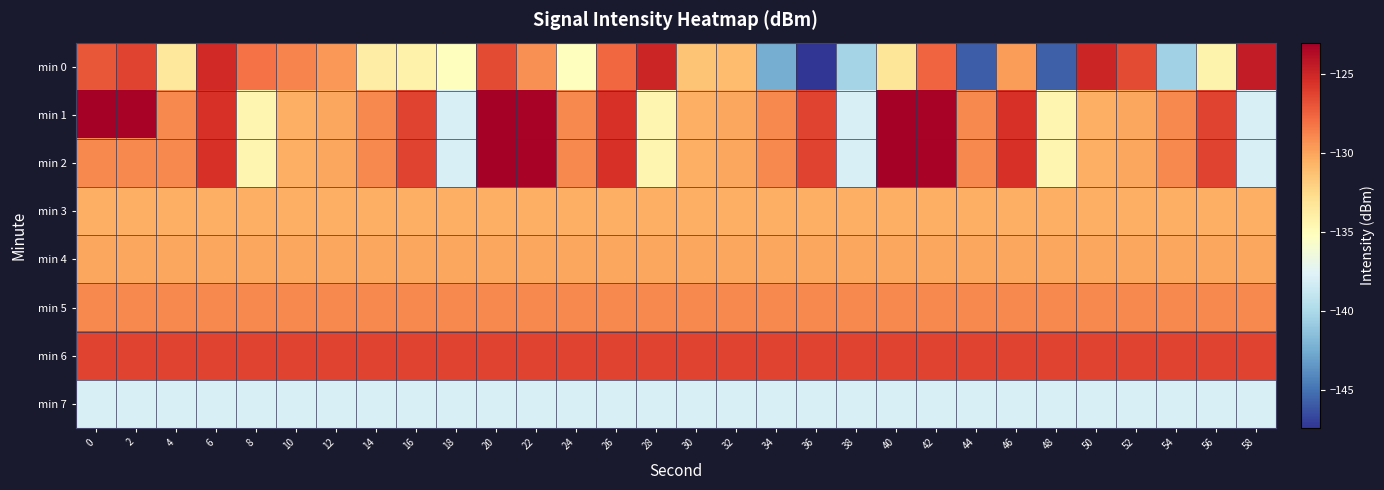

Reading right to left, extract all data points from this chart.

min 0: 58=-124.5	56=-134.3	54=-140.5	52=-126.6	50=-125.0	48=-145.7	46=-129.8	44=-145.8	42=-127.6	40=-133.2	38=-140.3	36=-147.4	34=-142.4	32=-131.1	30=-131.5	28=-125.0	26=-127.7	24=-135.2	22=-129.3	20=-126.6	18=-135.2	16=-134.1	14=-133.8	12=-129.5	10=-128.8	8=-128.1	6=-125.2	4=-133.4	2=-126.3	0=-127.1
min 1: 58=-137.9	56=-126.4	54=-129.0	52=-130.1	50=-130.5	48=-134.5	46=-125.5	44=-129.0	42=-123.3	40=-123.0	38=-137.9	36=-126.4	34=-129.0	32=-130.1	30=-130.5	28=-134.5	26=-125.5	24=-129.0	22=-123.3	20=-123.0	18=-137.9	16=-126.4	14=-129.0	12=-130.1	10=-130.5	8=-134.5	6=-125.5	4=-129.0	2=-123.3	0=-123.0
min 2: 58=-137.9	56=-126.4	54=-129.0	52=-130.1	50=-130.5	48=-134.5	46=-125.5	44=-129.0	42=-123.3	40=-123.0	38=-137.9	36=-126.4	34=-129.0	32=-130.1	30=-130.5	28=-134.5	26=-125.5	24=-129.0	22=-123.3	20=-123.0	18=-137.9	16=-126.4	14=-129.0	12=-130.1	10=-130.5	8=-134.5	6=-125.5	4=-129.0	2=-129.0	0=-129.0
min 3: 58=-130.5	56=-130.5	54=-130.5	52=-130.5	50=-130.5	48=-130.5	46=-130.5	44=-130.5	42=-130.5	40=-130.5	38=-130.5	36=-130.5	34=-130.5	32=-130.5	30=-130.5	28=-130.5	26=-130.5	24=-130.5	22=-130.5	20=-130.5	18=-130.5	16=-130.5	14=-130.5	12=-130.5	10=-130.5	8=-130.5	6=-130.5	4=-130.5	2=-130.5	0=-130.5
min 4: 58=-130.1	56=-130.1	54=-130.1	52=-130.1	50=-130.1	48=-130.1	46=-130.1	44=-130.1	42=-130.1	40=-130.1	38=-130.1	36=-130.1	34=-130.1	32=-130.1	30=-130.1	28=-130.1	26=-130.1	24=-130.1	22=-130.1	20=-130.1	18=-130.1	16=-130.1	14=-130.1	12=-130.1	10=-130.1	8=-130.1	6=-130.1	4=-130.1	2=-130.1	0=-130.1
min 5: 58=-129.0	56=-129.0	54=-129.0	52=-129.0	50=-129.0	48=-129.0	46=-129.0	44=-129.0	42=-129.0	40=-129.0	38=-129.0	36=-129.0	34=-129.0	32=-129.0	30=-129.0	28=-129.0	26=-129.0	24=-129.0	22=-129.0	20=-129.0	18=-129.0	16=-129.0	14=-129.0	12=-129.0	10=-129.0	8=-129.0	6=-129.0	4=-129.0	2=-129.0	0=-129.0
min 6: 58=-126.4	56=-126.4	54=-126.4	52=-126.4	50=-126.4	48=-126.4	46=-126.4	44=-126.4	42=-126.4	40=-126.4	38=-126.4	36=-126.4	34=-126.4	32=-126.4	30=-126.4	28=-126.4	26=-126.4	24=-126.4	22=-126.4	20=-126.4	18=-126.4	16=-126.4	14=-126.4	12=-126.4	10=-126.4	8=-126.4	6=-126.4	4=-126.4	2=-126.4	0=-126.4
min 7: 58=-137.9	56=-137.9	54=-137.9	52=-137.9	50=-137.9	48=-137.9	46=-137.9	44=-137.9	42=-137.9	40=-137.9	38=-137.9	36=-137.9	34=-137.9	32=-137.9	30=-137.9	28=-137.9	26=-137.9	24=-137.9	22=-137.9	20=-137.9	18=-137.9	16=-137.9	14=-137.9	12=-137.9	10=-137.9	8=-137.9	6=-137.9	4=-137.9	2=-137.9	0=-137.9